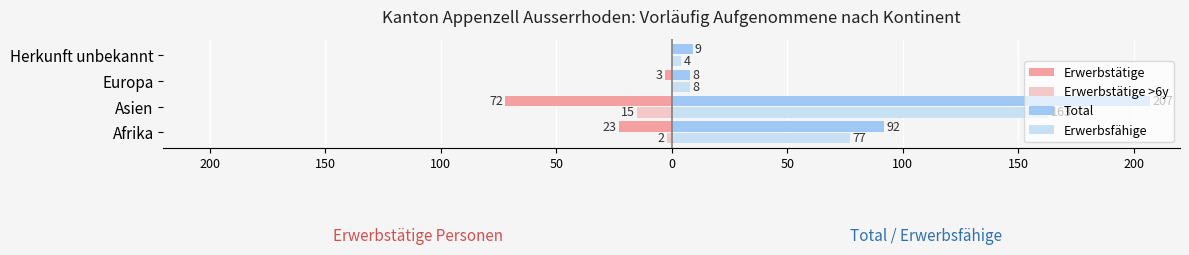

What are all the series names shown in the legend?

Erwerbstätige, Erwerbstätige >6y, Total, Erwerbsfähige